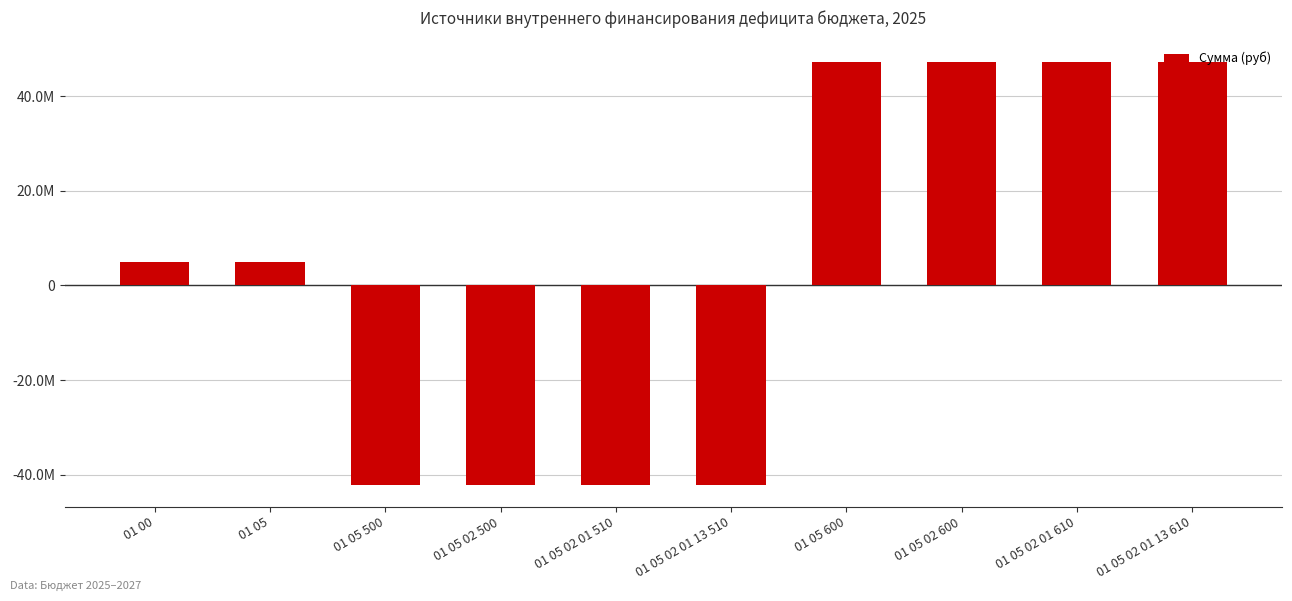

At which label does the data first exceed 5057753?

01 00